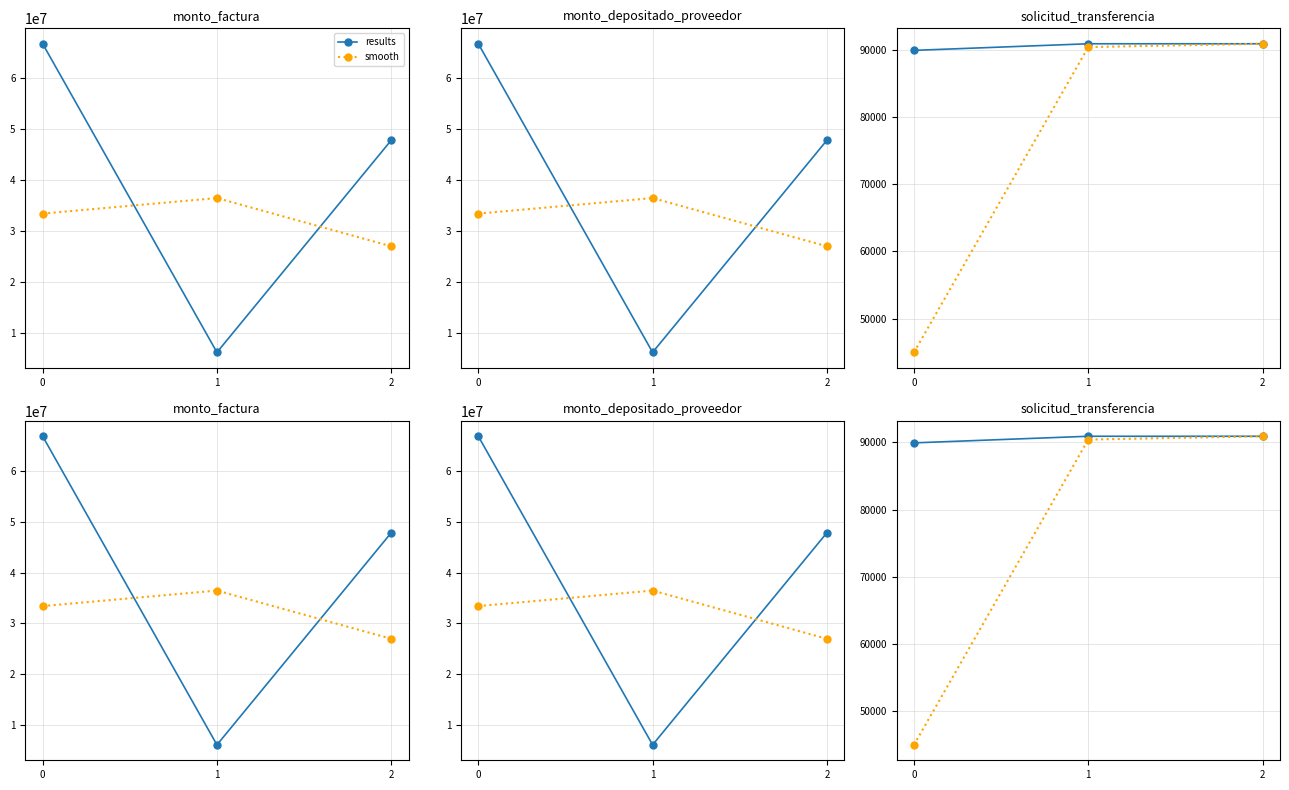

At which label does smooth first exceed 90429?

2